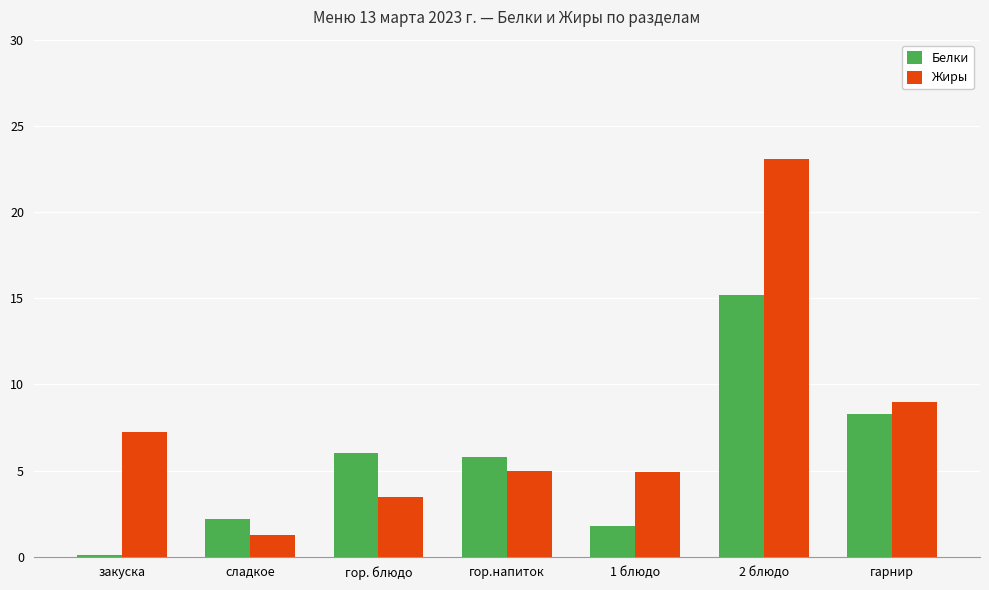

Between закуска and 1 блюдо, which series saw the biggest shift?

Жиры